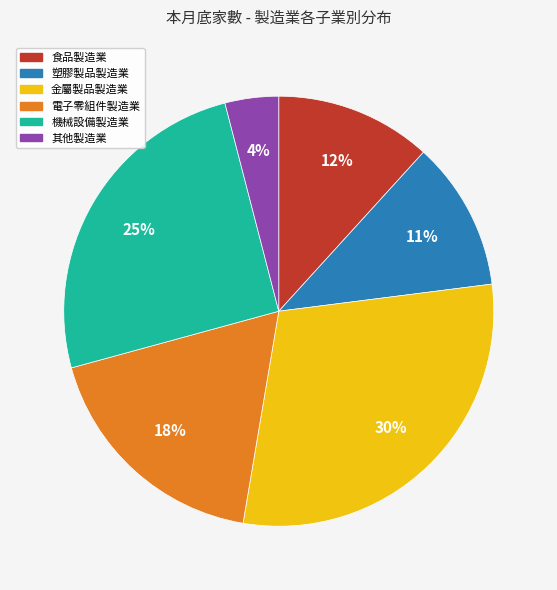

Rank the categories by value from highest to lowest.

金屬製品製造業, 機械設備製造業, 電子零組件製造業, 食品製造業, 塑膠製品製造業, 其他製造業